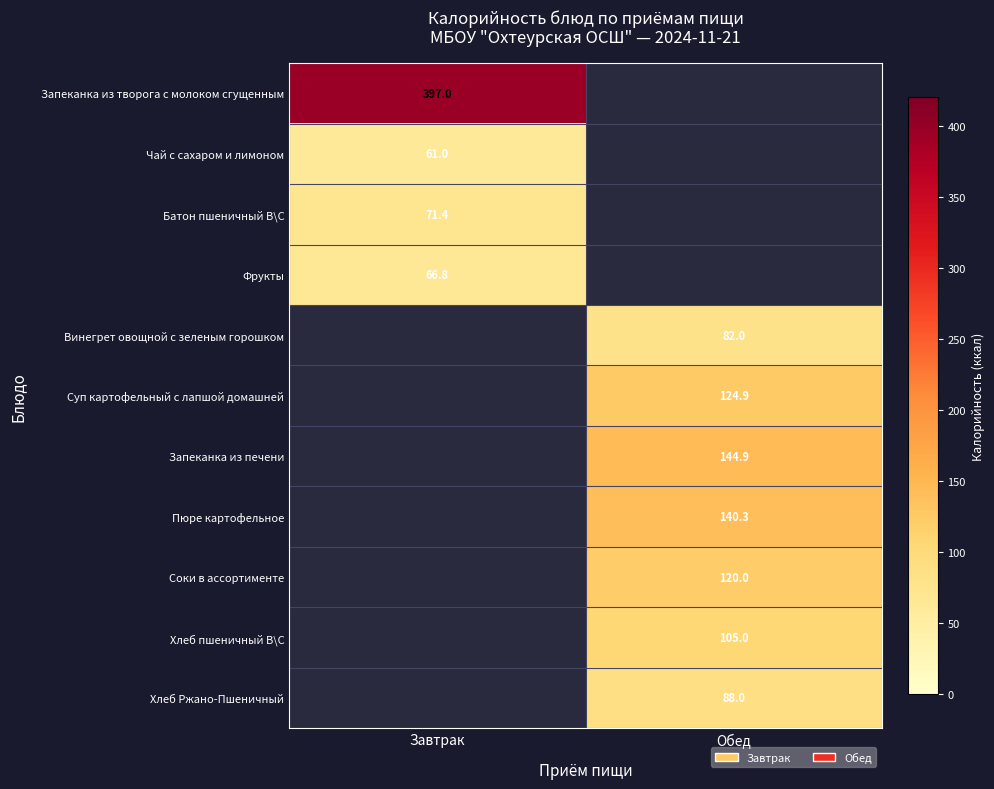

The value of Хлеб Ржано-Пшеничный at Обед is 114.8. True or false?

False